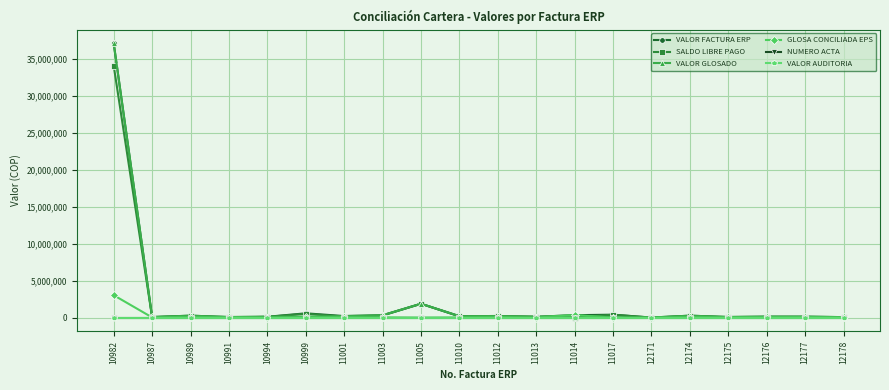

At which category is the sum across all series the highest?

10982